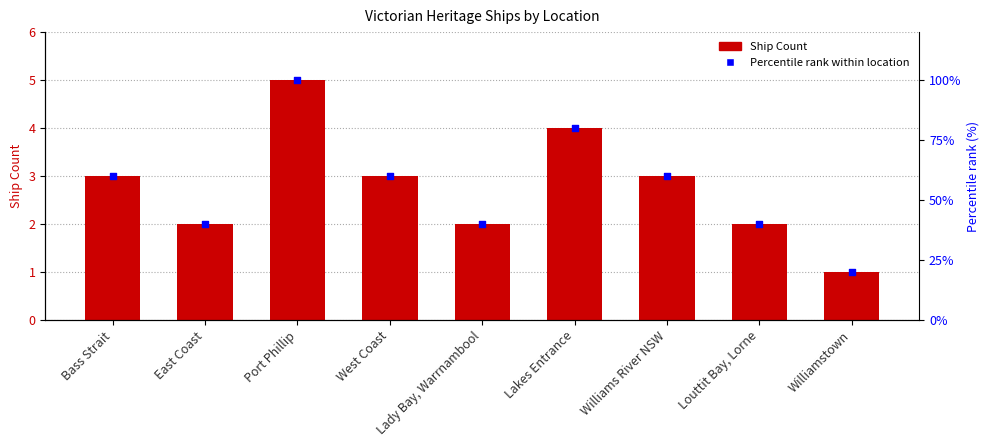

Which series has the largest total across all categories?

Percentile rank within location